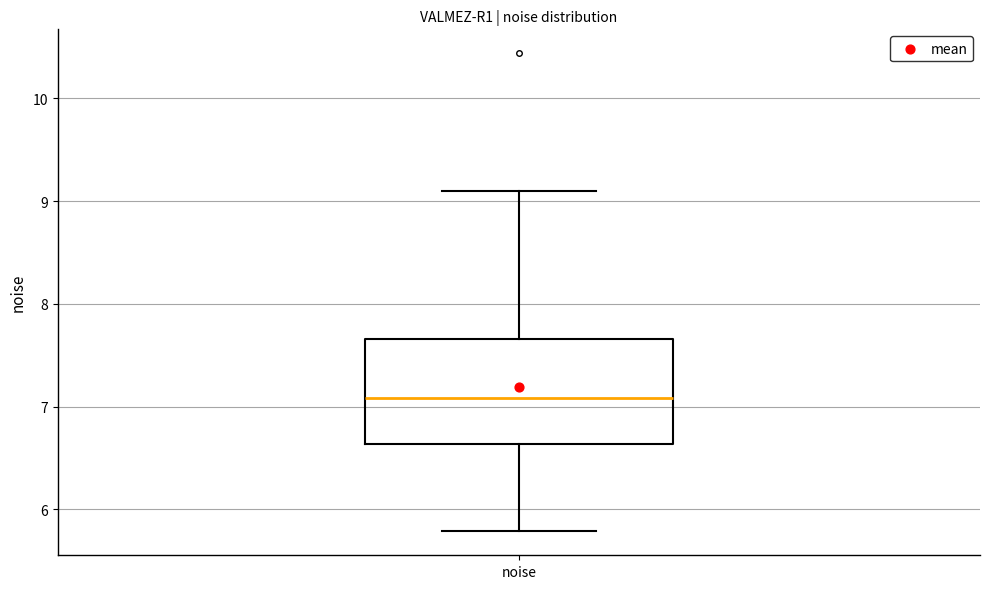

Transcribe this box plot: give where the median line is, the range the box spans, and where the two whiskers end, as read against the y-axis. The values are not printed on the chart, so give them approximately, as read against the axis.

median 7.1, box 6.6 to 7.7, whiskers 5.8 to 9.1